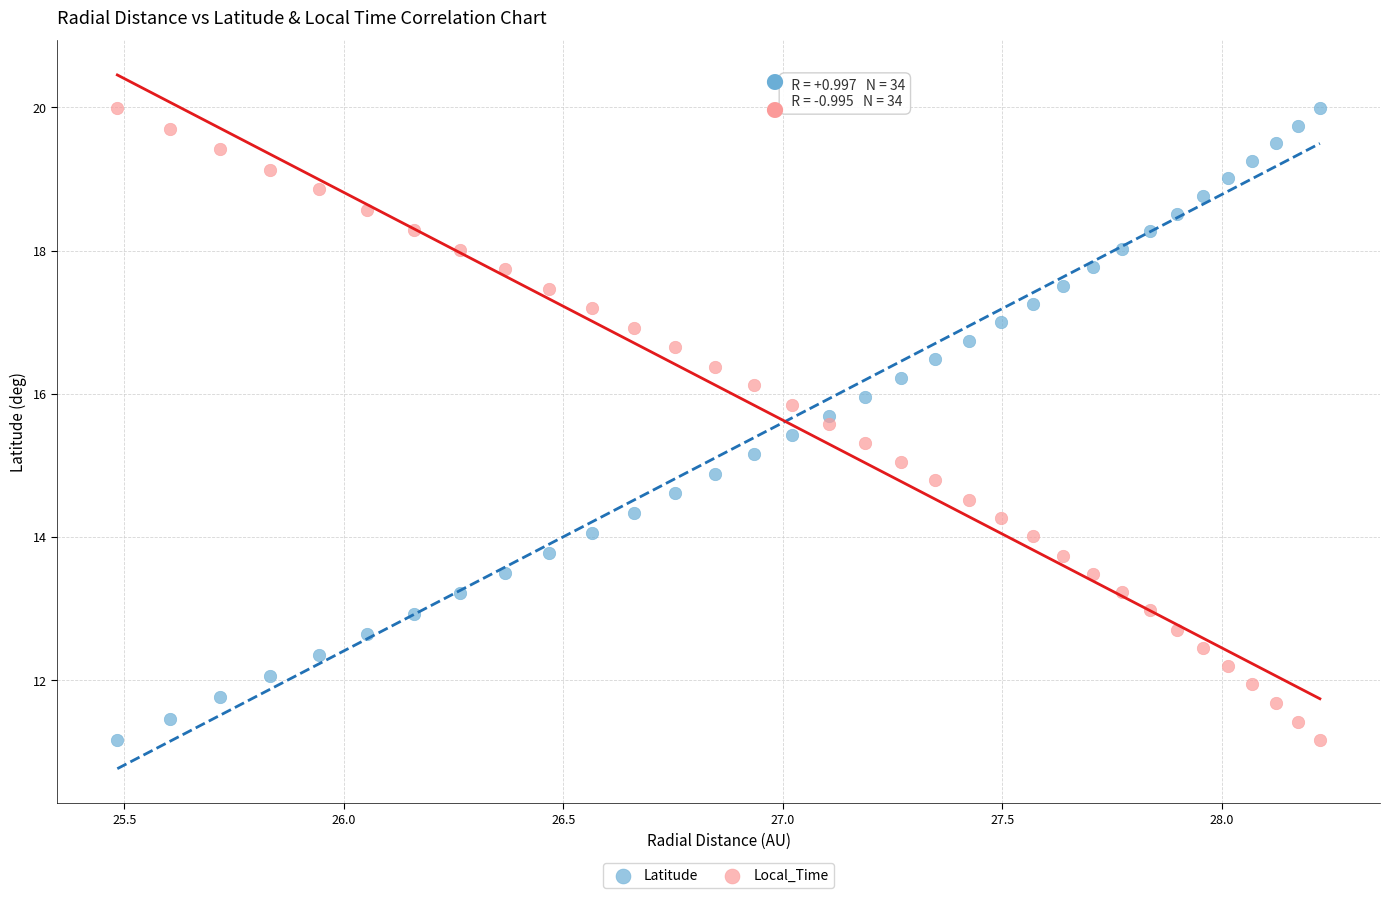

Across all data points, what is the range of Y values (max minus min)?

8.8